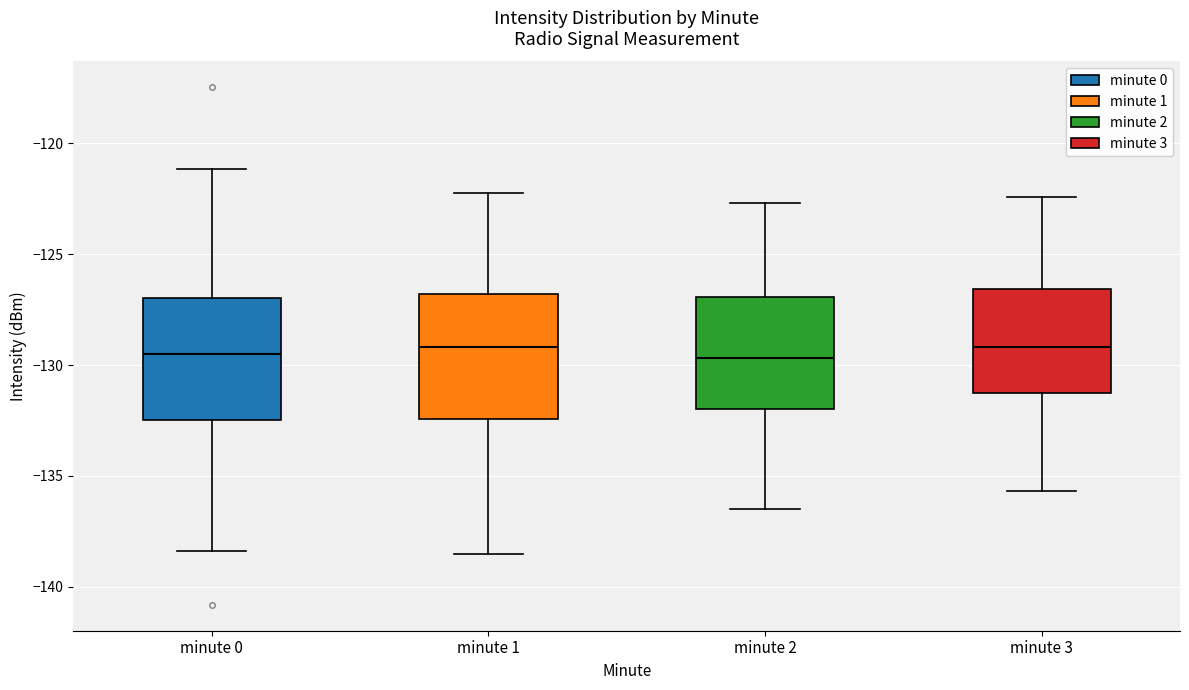

Reading left to right, transcribe this box plot: for each box, give where its median line is, the range the box spans, and where its two whiskers end, as read against the y-axis. The values are not printed on the chart, so give them approximately, as read against the axis.

minute 0: median -129.5, box -132.5 to -127.0, whiskers -138.5 to -121.0
minute 1: median -129.0, box -132.5 to -127.0, whiskers -138.5 to -122.0
minute 2: median -129.5, box -132.0 to -127.0, whiskers -136.5 to -122.5
minute 3: median -129.0, box -131.0 to -126.5, whiskers -135.5 to -122.5